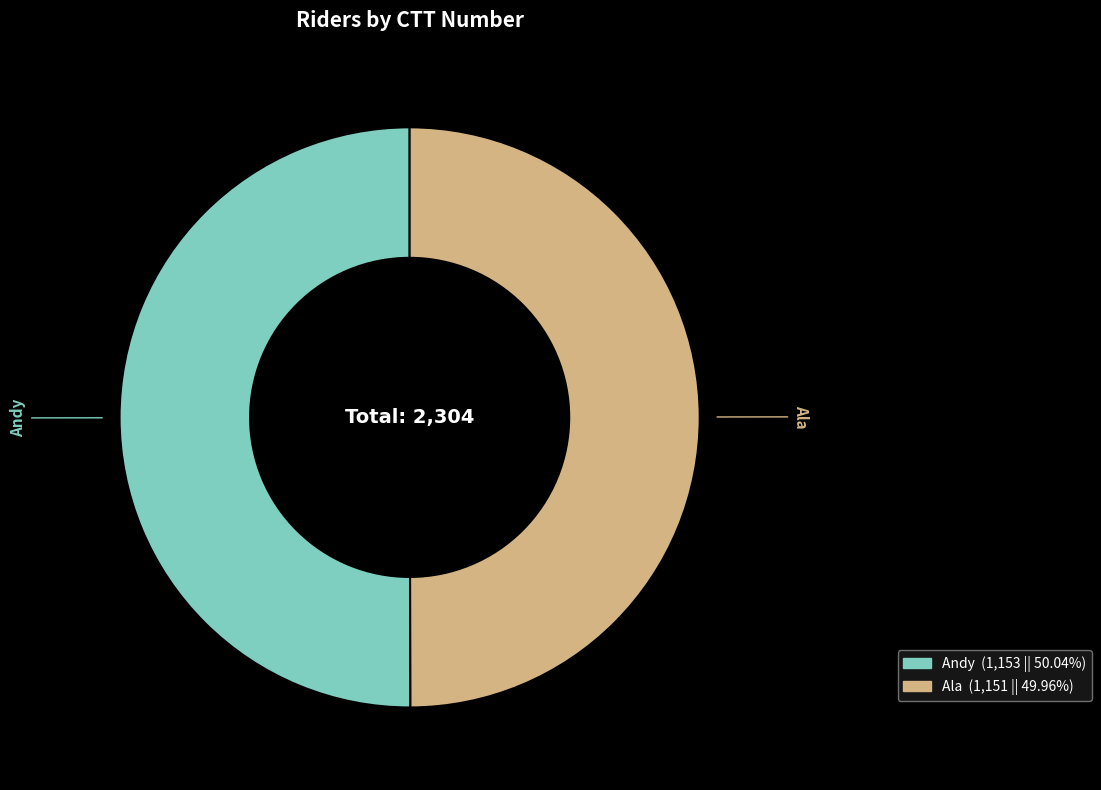

True or false: Andy accounts for 50% of the total.

True